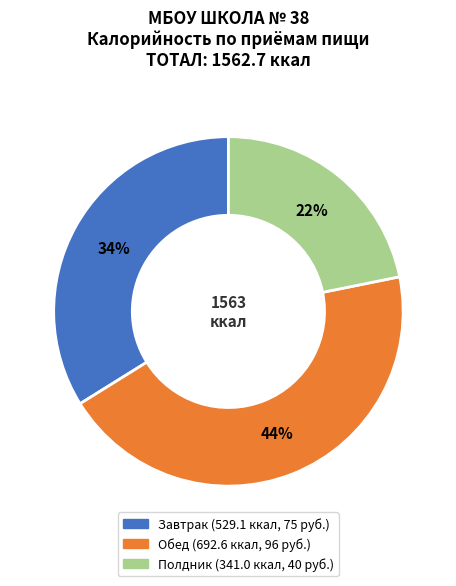

Is there a majority slice in this chart?

No